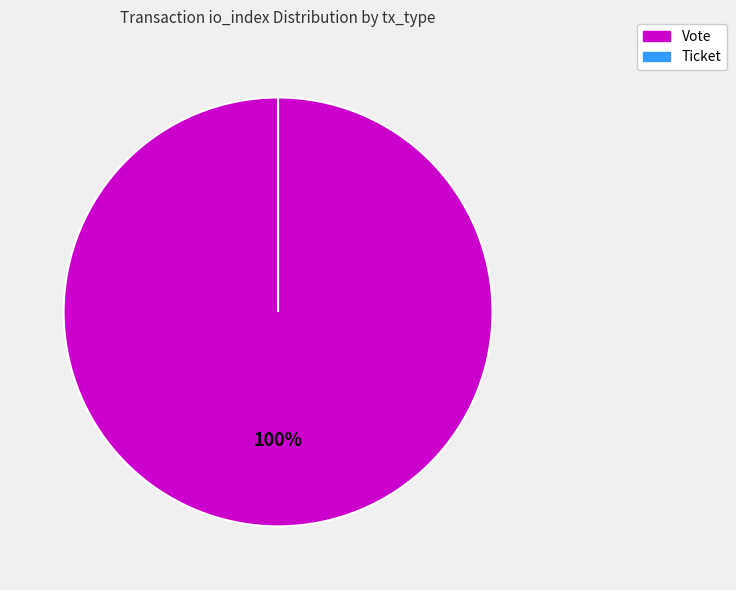

What is the smallest slice in the pie chart?

Ticket